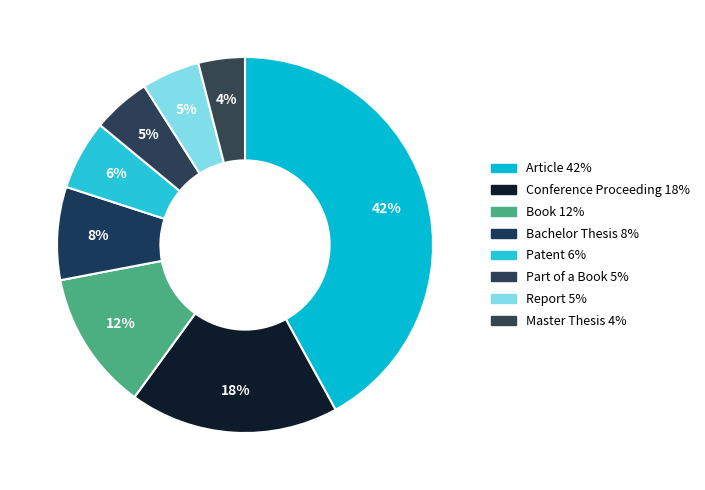

Count the number of slices in the pie.

8